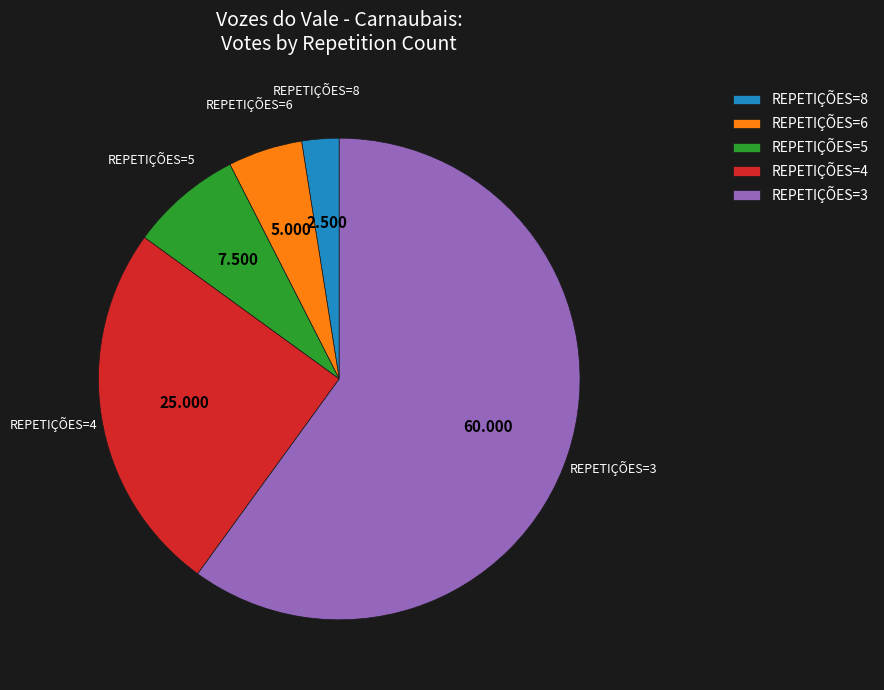

Is there any slice that represents more than half of the pie?

Yes